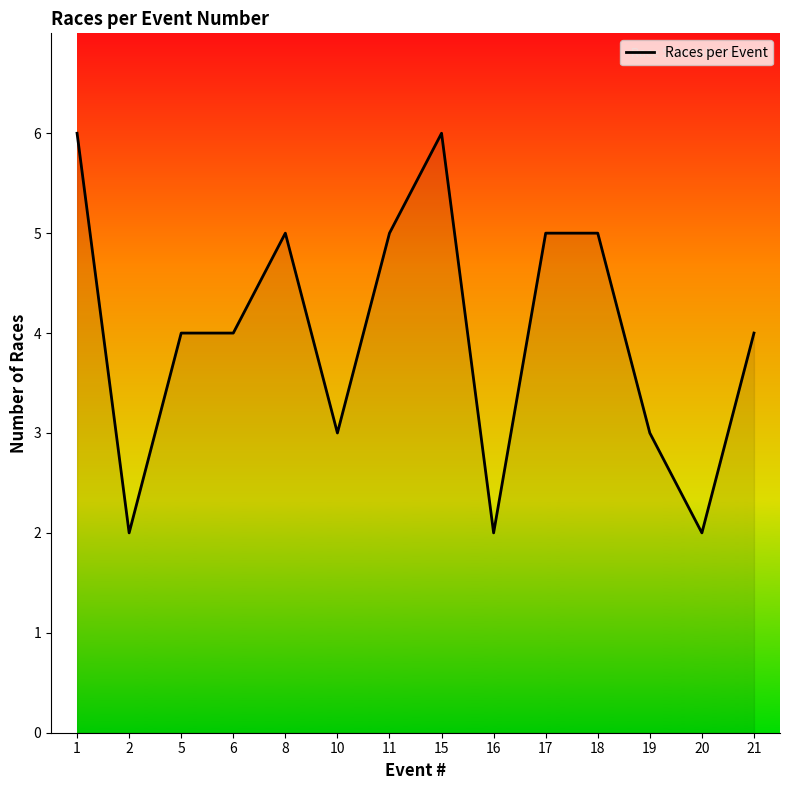

The value at 11 is 5. True or false?

True